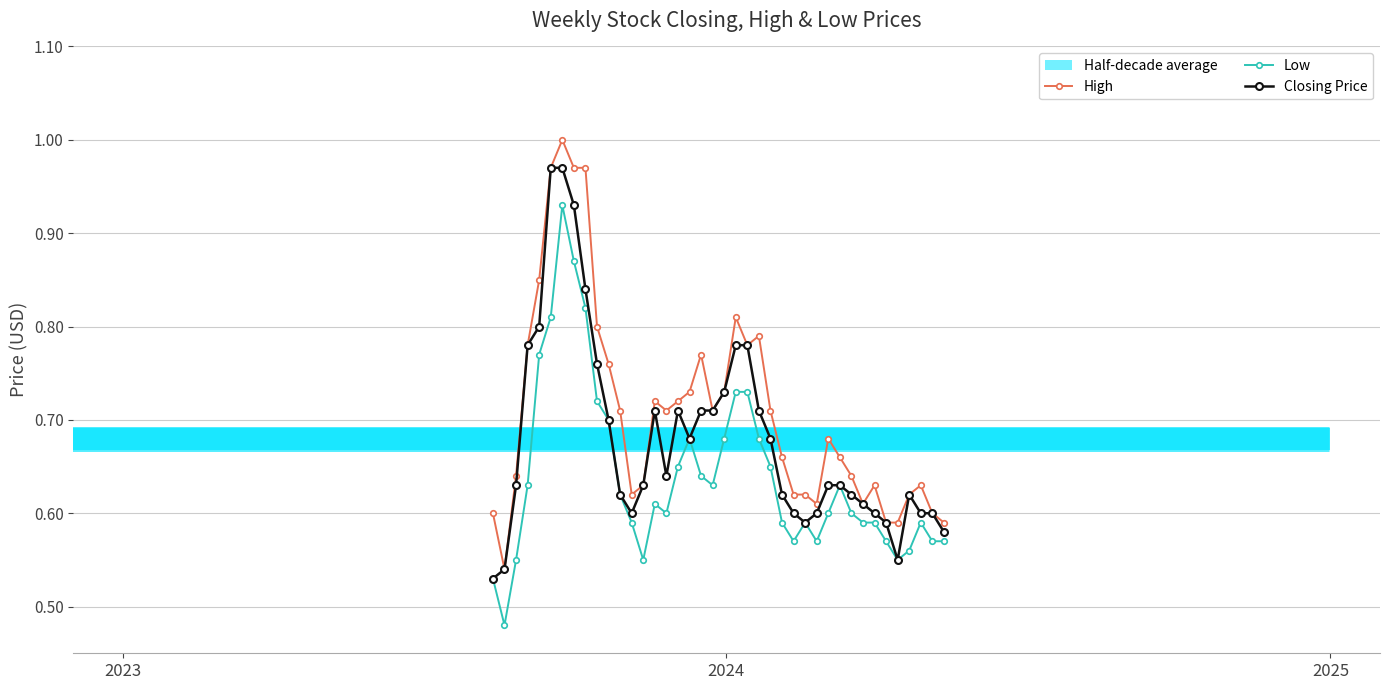

Between 07/04/2024 and 20/08/2023, which is larger?

07/04/2024